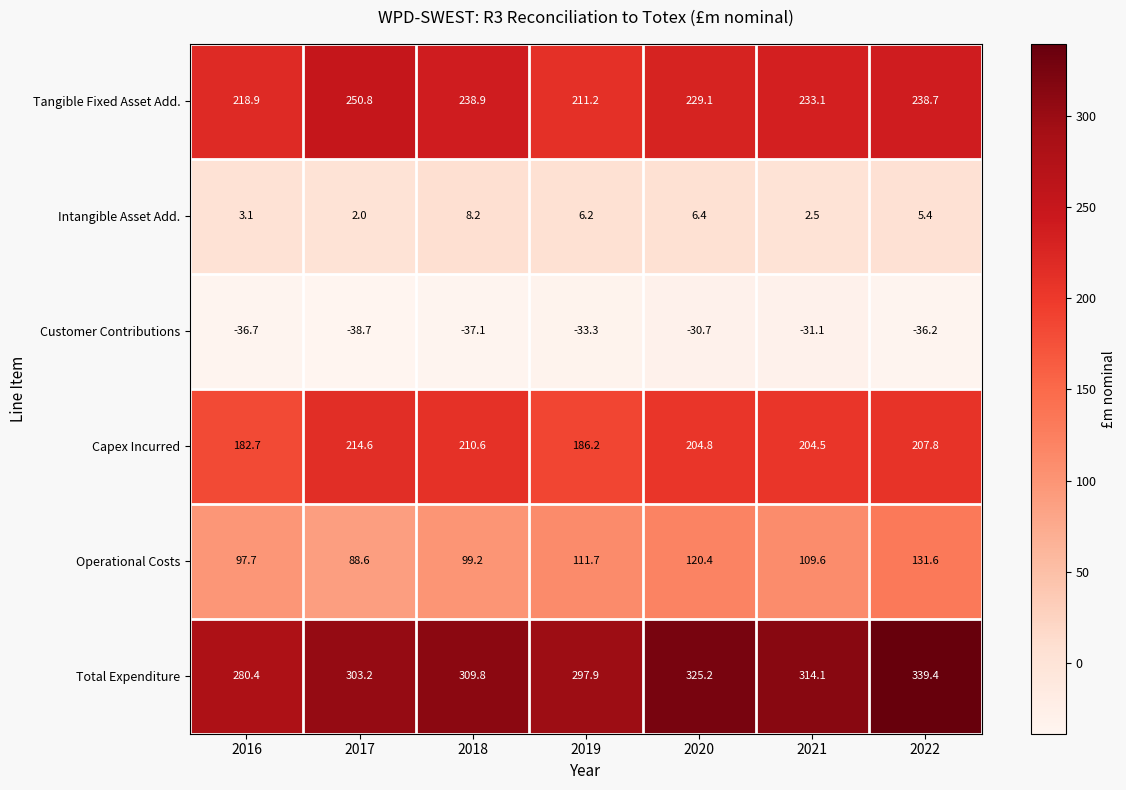

Rank the series at 2017 from lowest to highest value.

Customer Contributions, Intangible Asset Add., Operational Costs, Capex Incurred, Tangible Fixed Asset Add., Total Expenditure